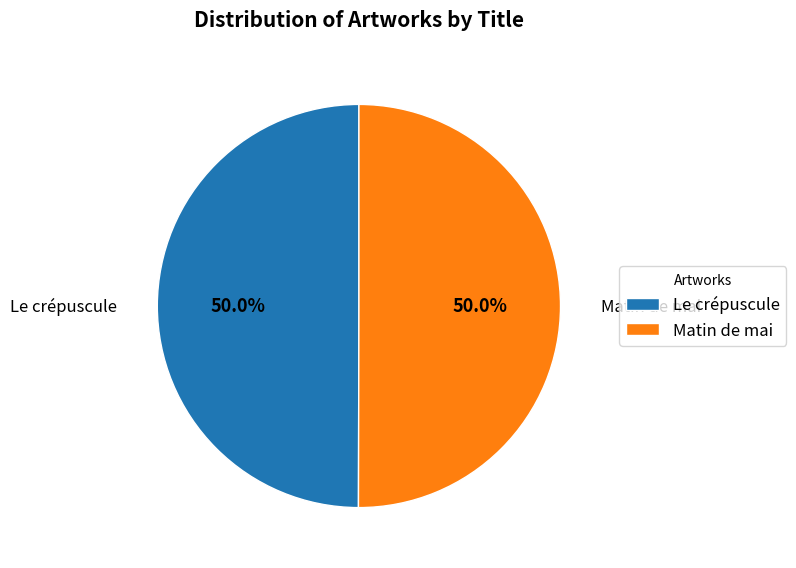

What percentage is the Matin de mai slice, to the nearest percent?

50%